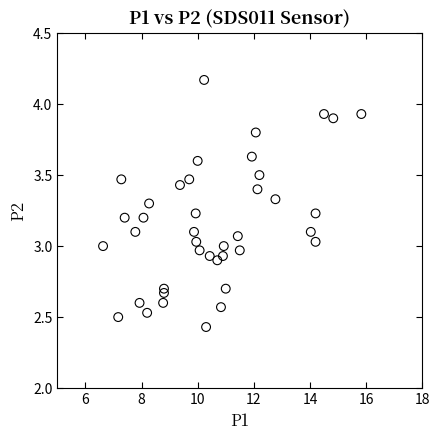

What is the range of X values (max minus min)?

9.2